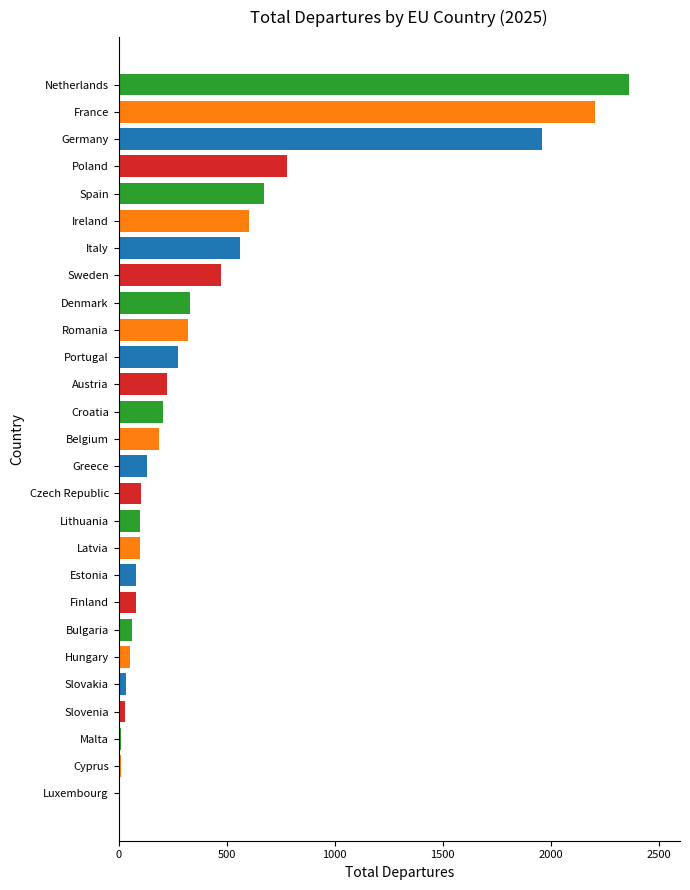

Is it true that the value at Bulgaria is 62?

True